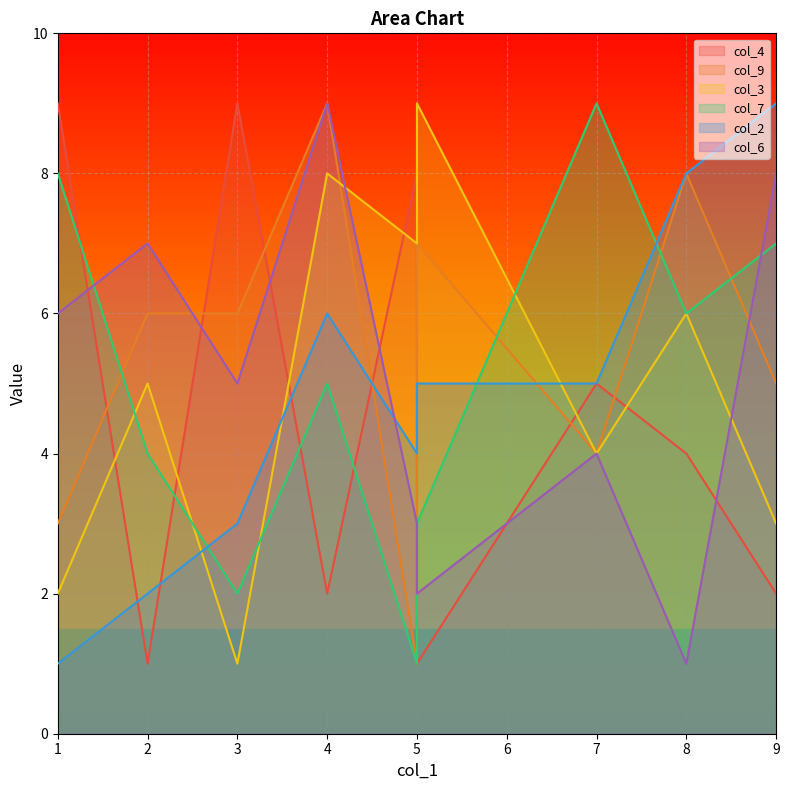

What are all the series names shown in the legend?

col_4, col_9, col_3, col_7, col_2, col_6